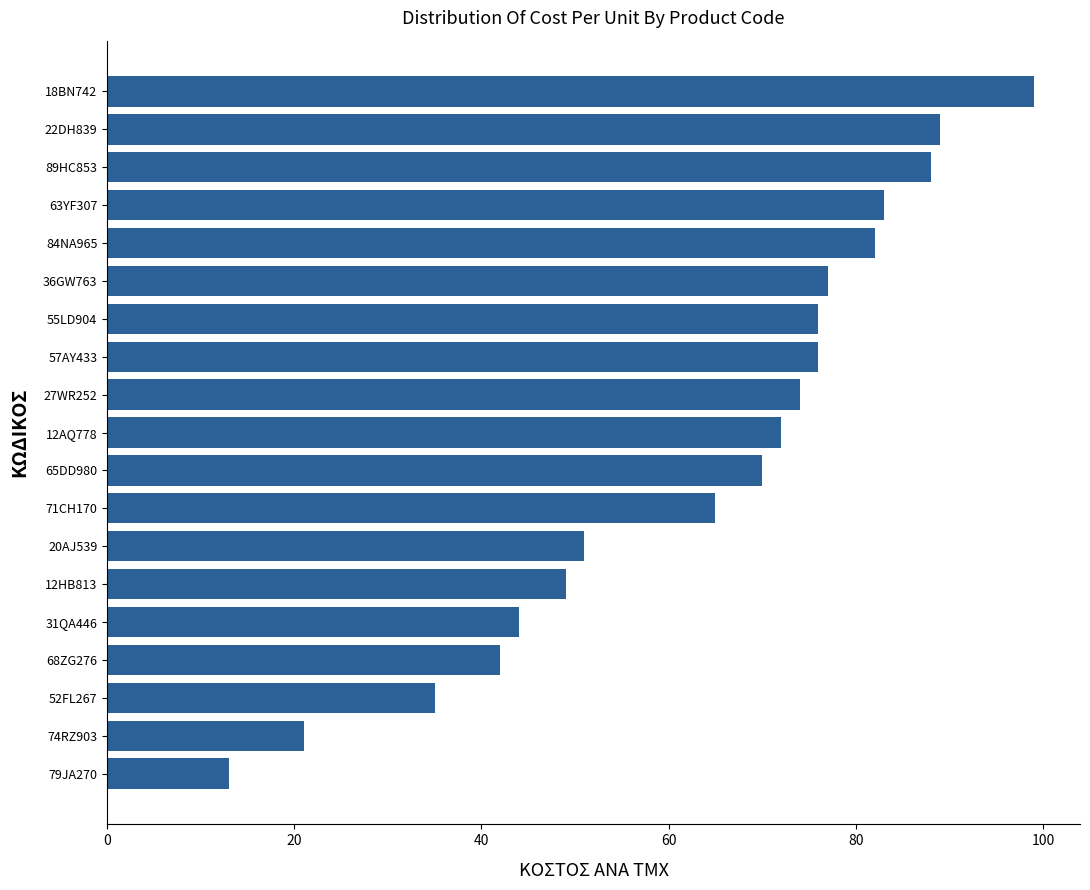

What is the average value?

63